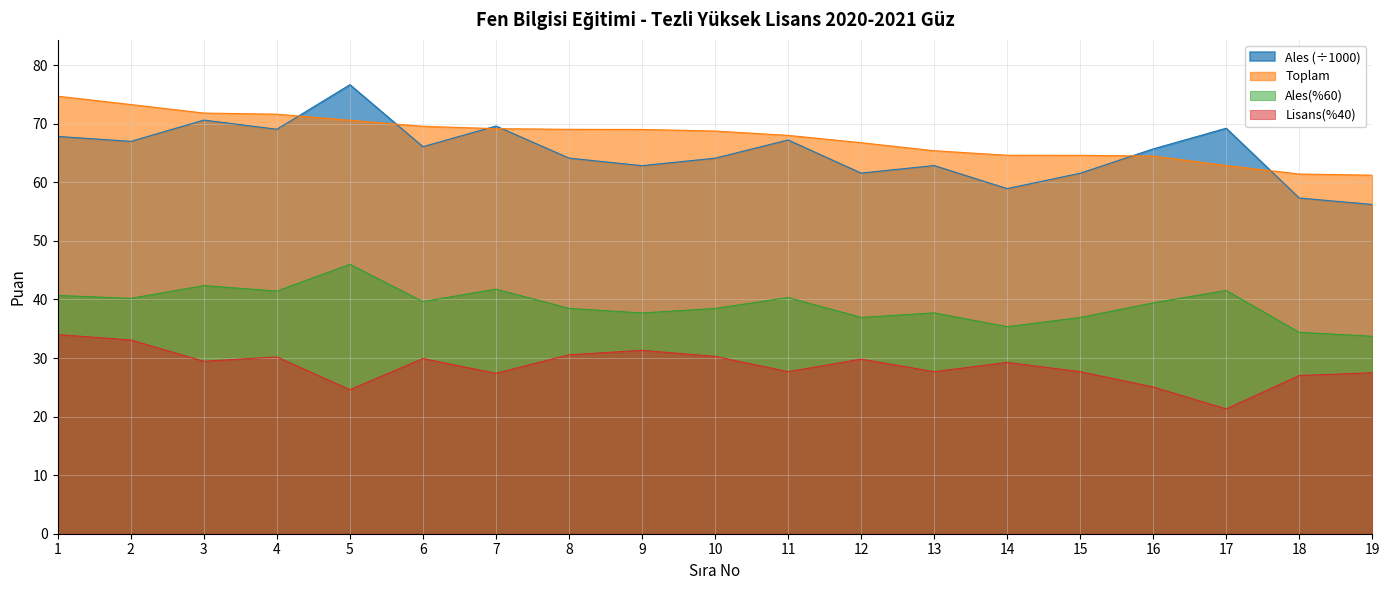

How many interior local valleys does the Lisans(%40) series have?

6